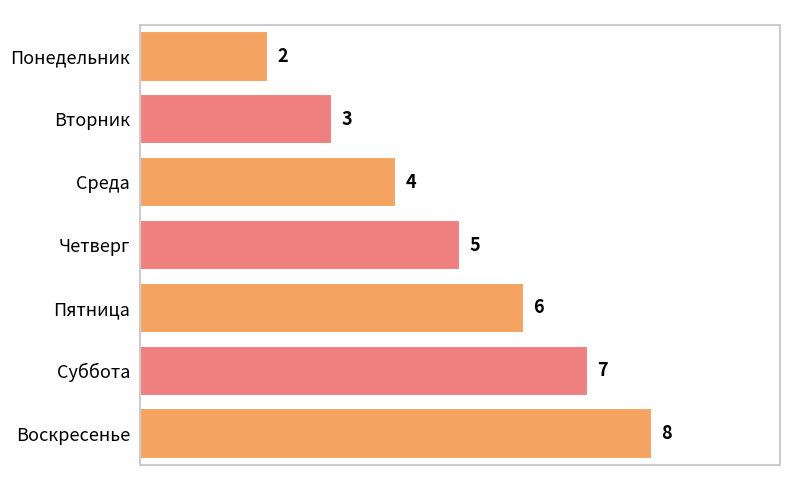

Reading top to bottom, list all the values displayed in this chart.

2	3	4	5	6	7	8